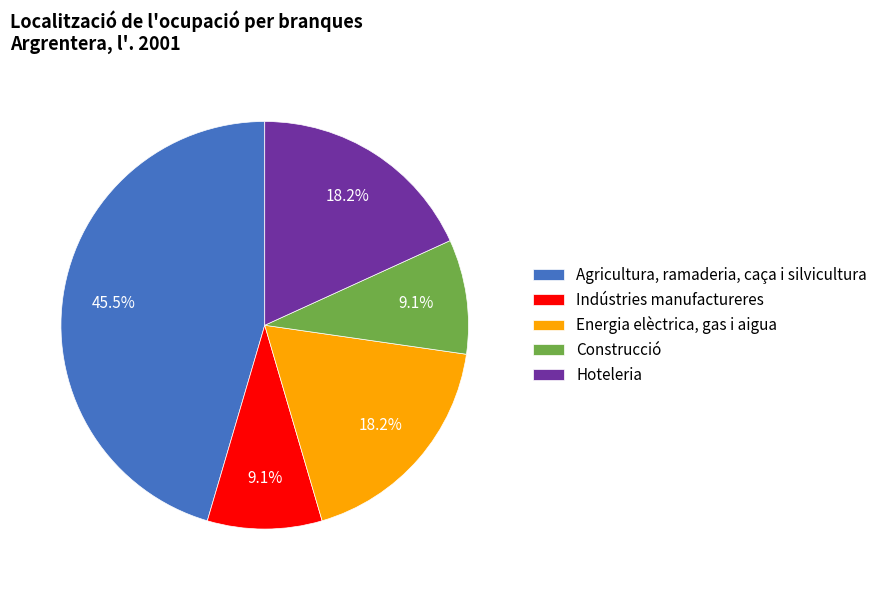

How many segments does this pie chart have?

5